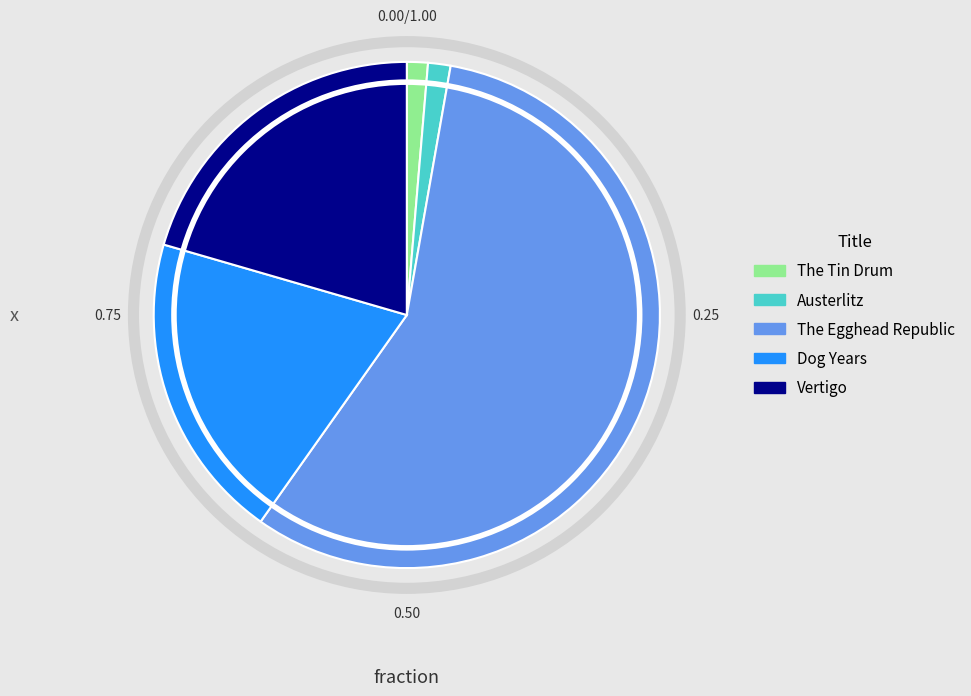

What is the ratio of the value at The Tin Drum to the value at Austerlitz?

0.9